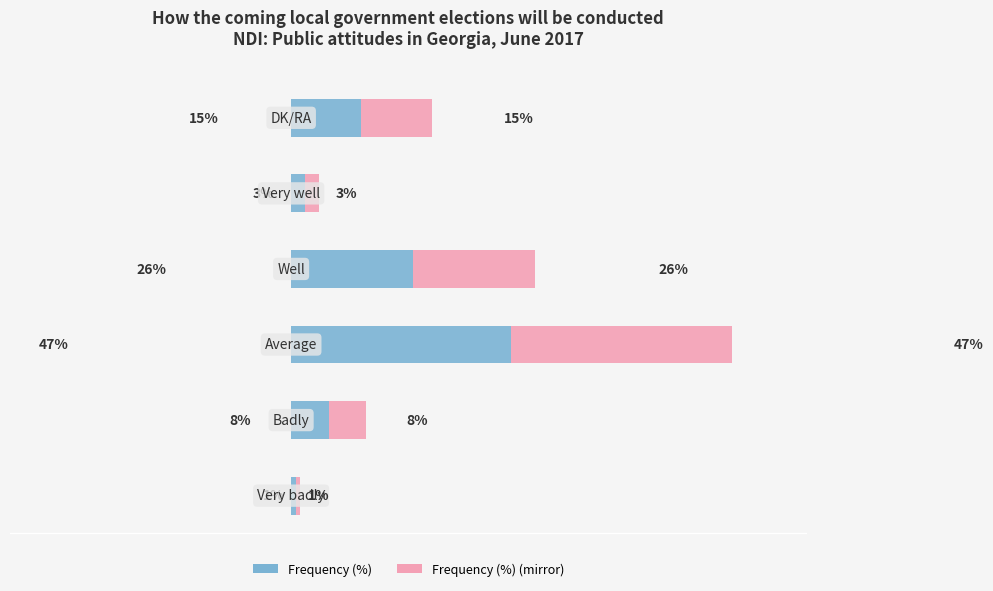

Are the bars grouped side by side (vs. stacked)?

No